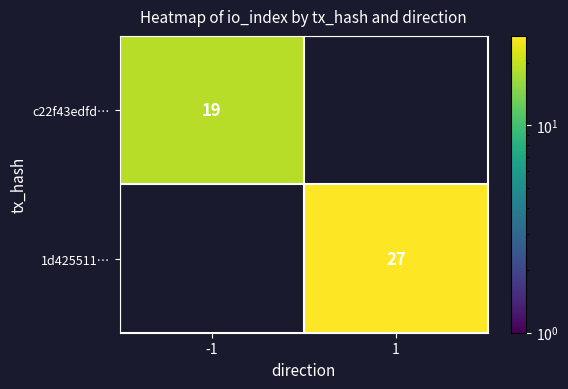

The value of 1d425511… at 1 is 27. True or false?

True